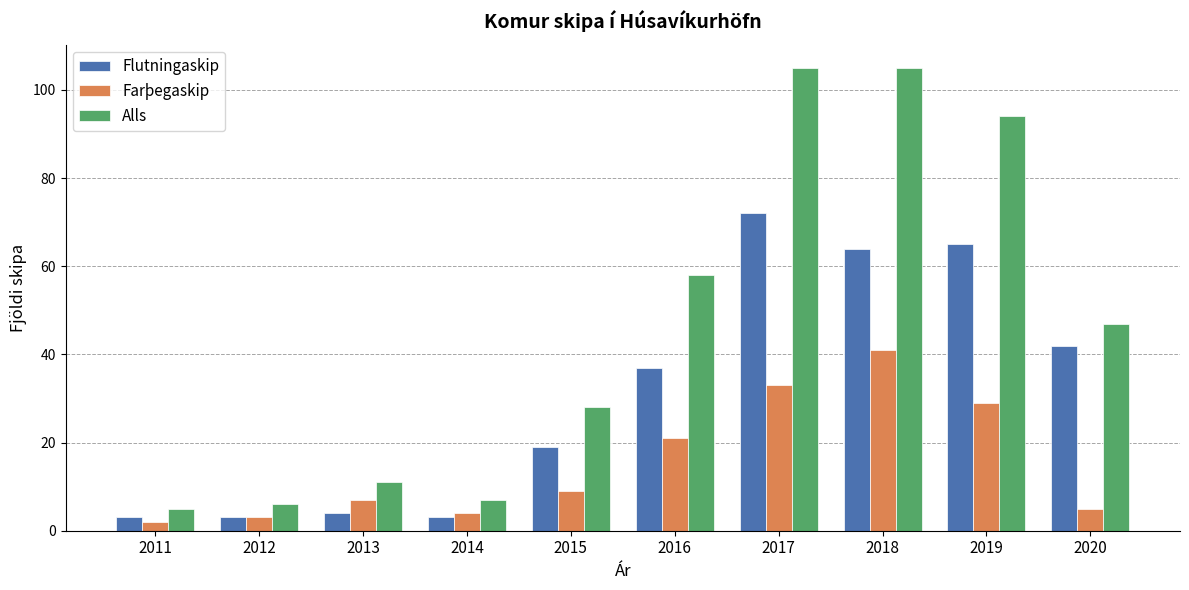

Reading right to left, list all the values displayed in this chart.

Flutningaskip: 42	65	64	72	37	19	3	4	3	3
Farþegaskip: 5	29	41	33	21	9	4	7	3	2
Alls: 47	94	105	105	58	28	7	11	6	5